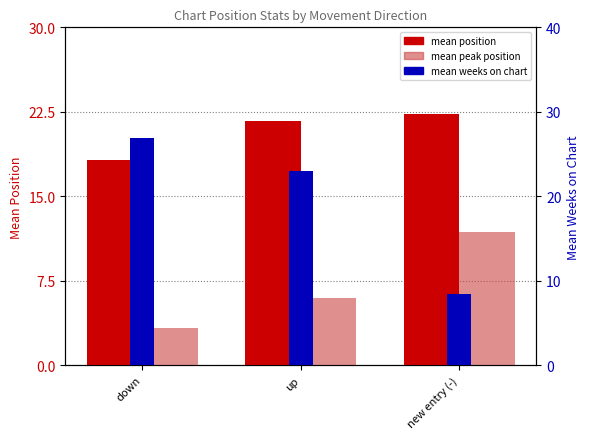

What is the label of the 1st bar from the right?

new entry (-)